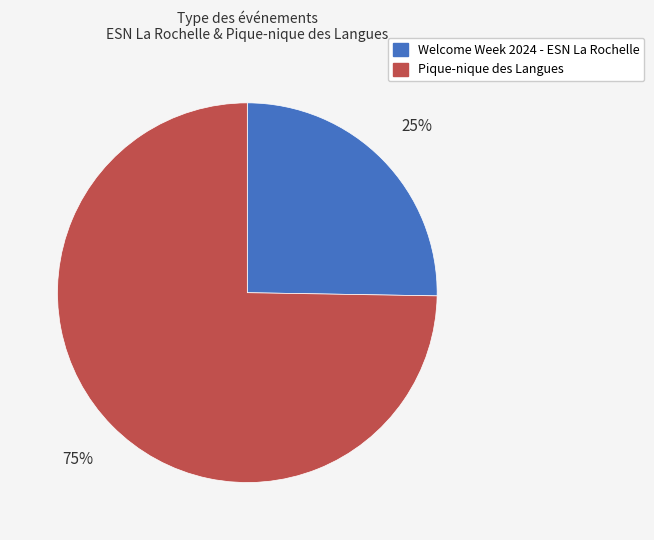

Count the number of slices in the pie.

2